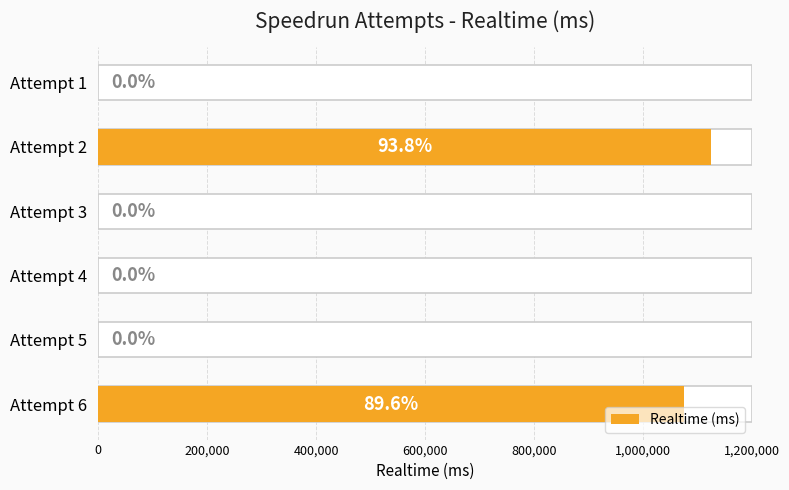

What position from the left is 800,000?

5